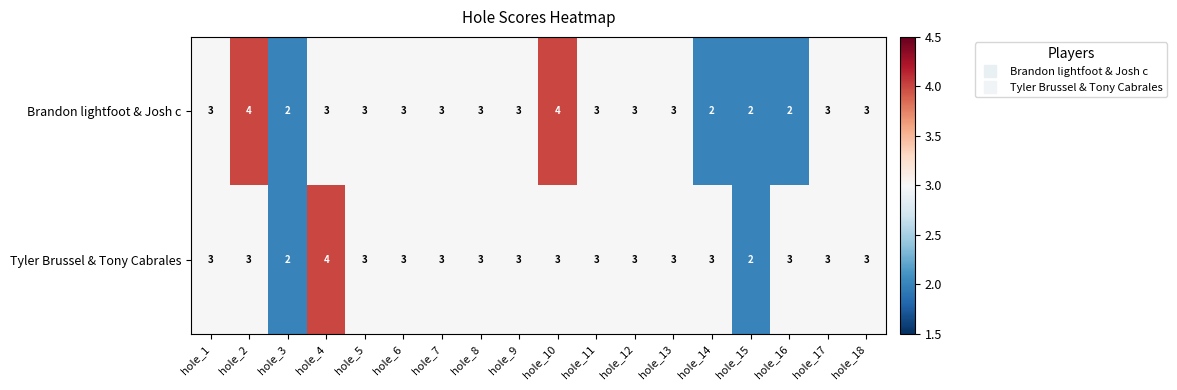

Count the Tyler Brussel & Tony Cabrales values in the range 3 to 4.

16